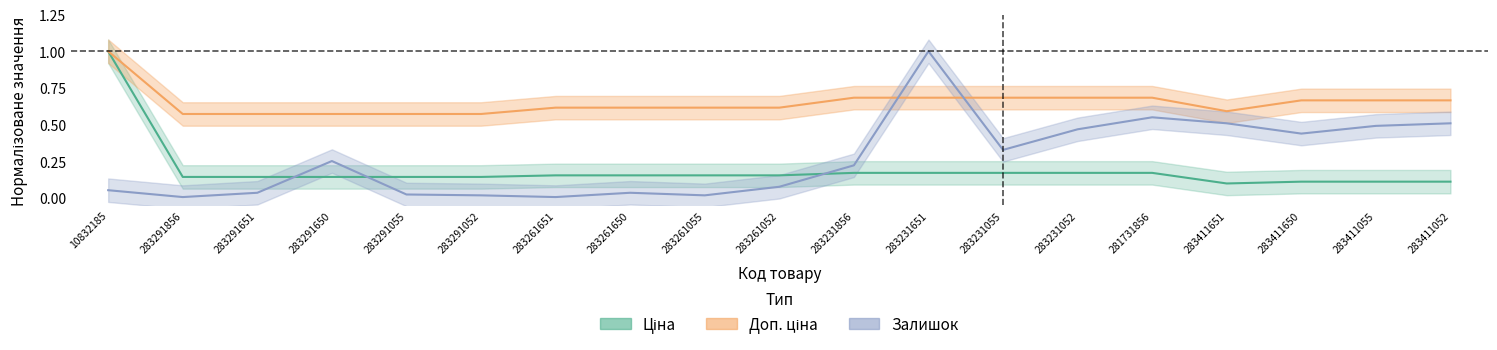

Between 283411055 and 283291055, which is larger?

283291055